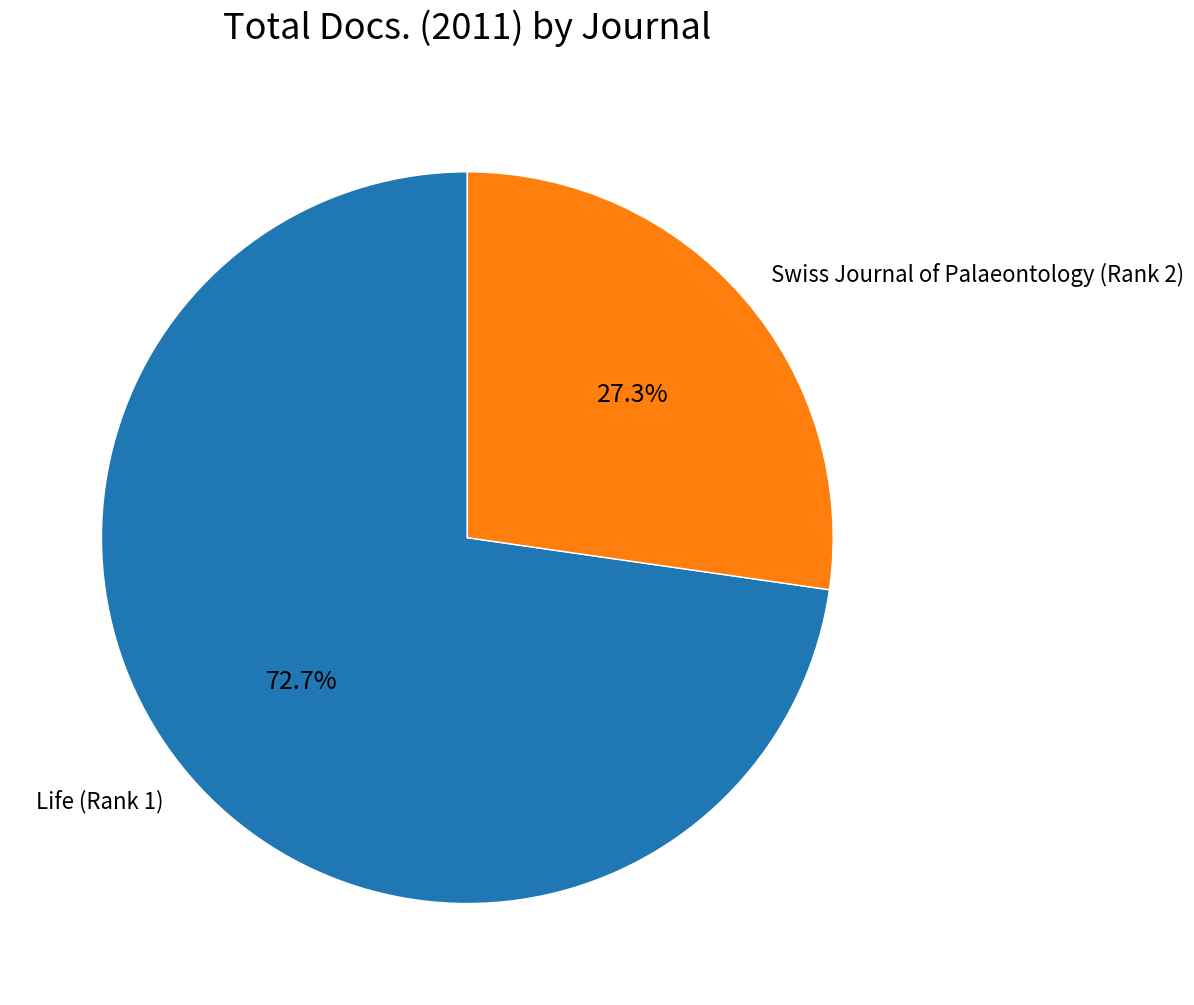

Is it true that Swiss Journal of Palaeontology (Rank 2) is 20% of the pie?

False